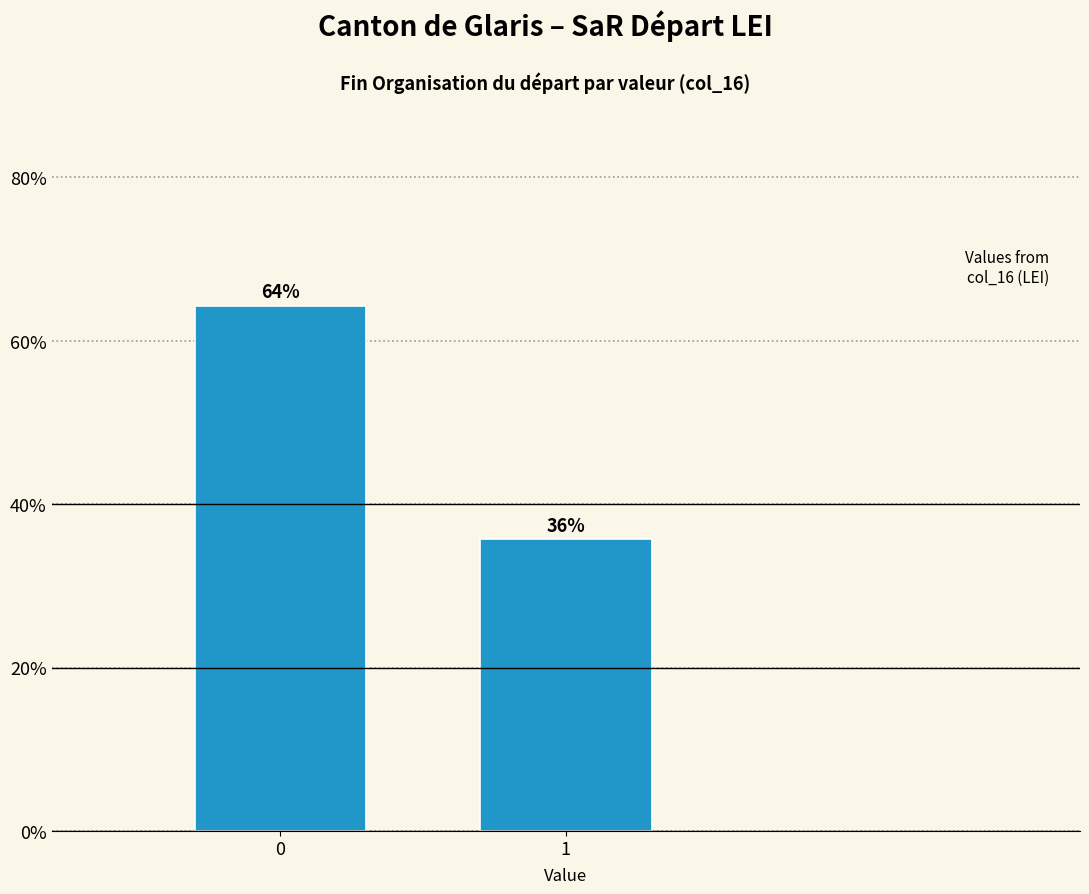

The chart shows a value of 56.2 at 1. True or false?

False